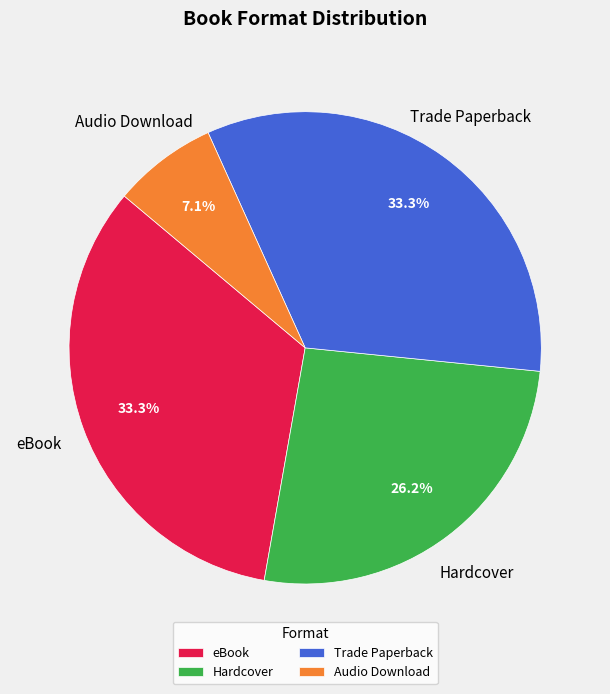

Is there any slice that represents more than half of the pie?

No